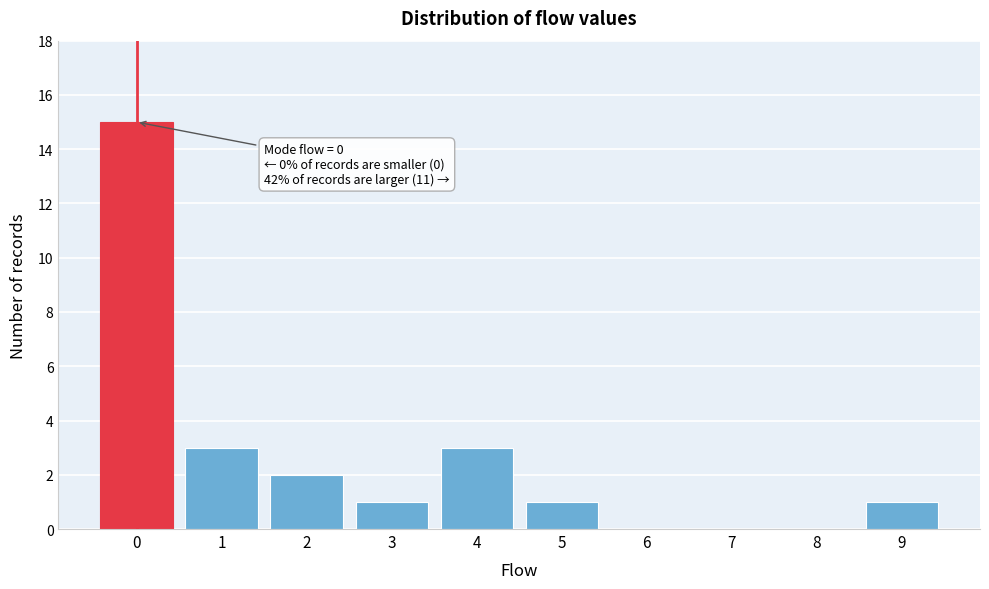

Over which range of the x-axis is the bar tallest?

-0.5 to 0.5